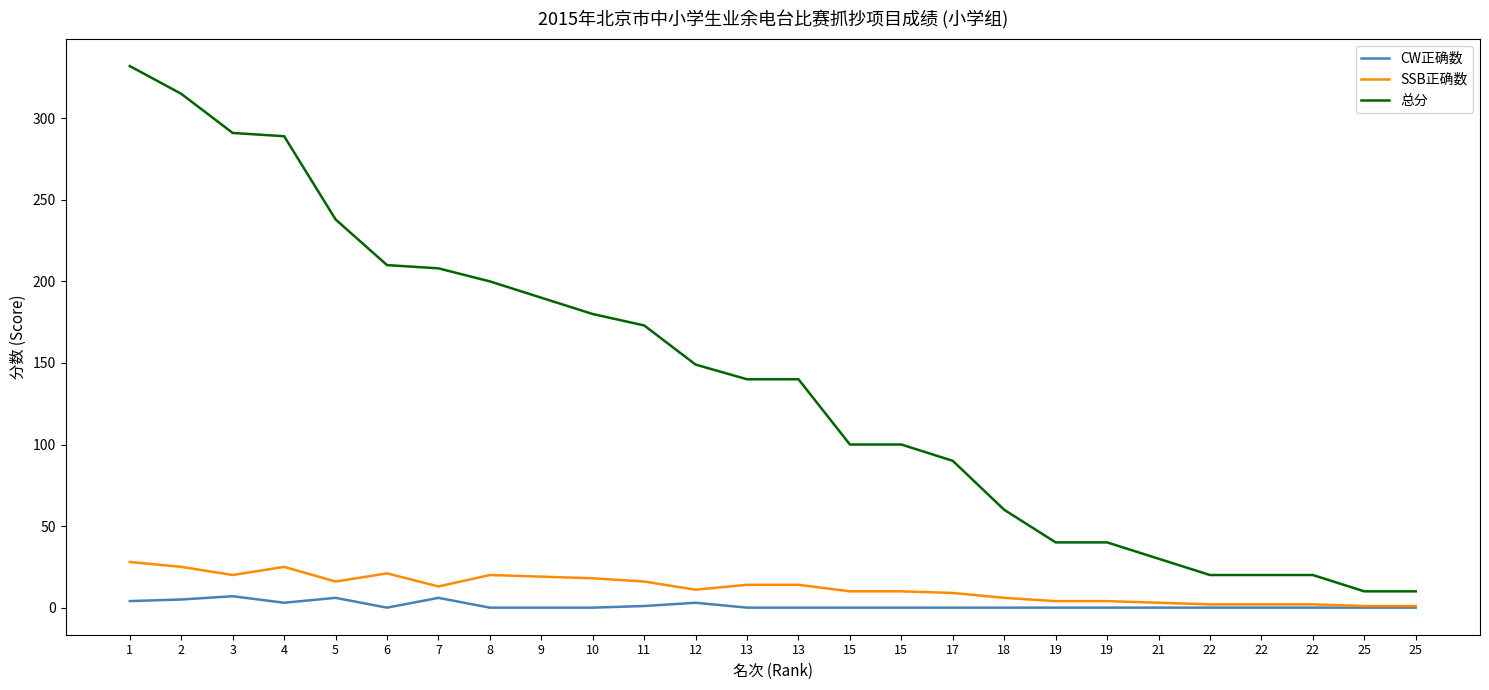

What is the value of the 总分 point at the 14th from the left?

140